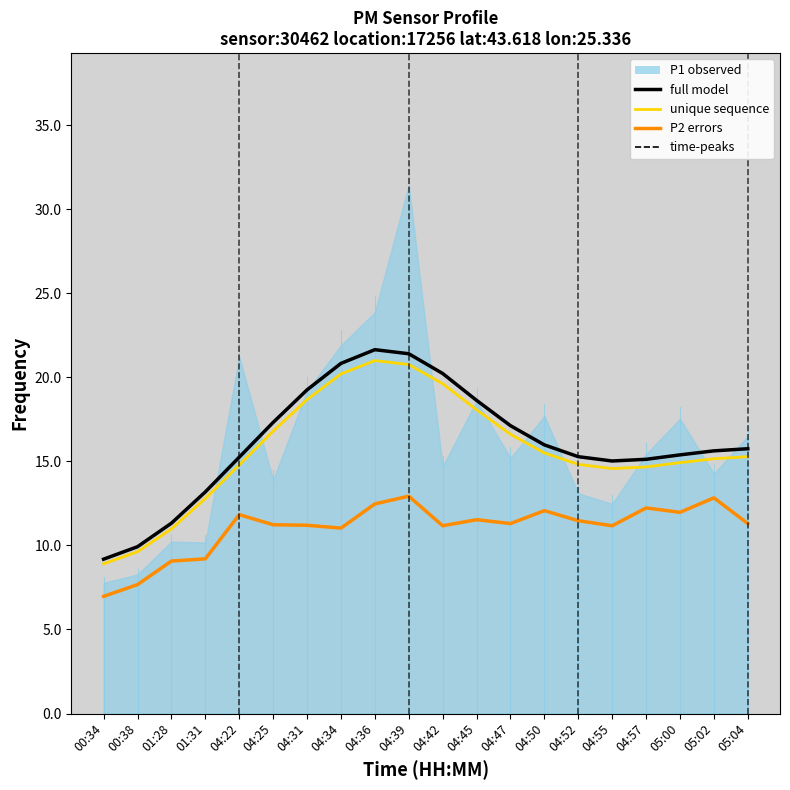

What is the difference between the P2 (errors) values at 04:52 and 01:31?

2.3